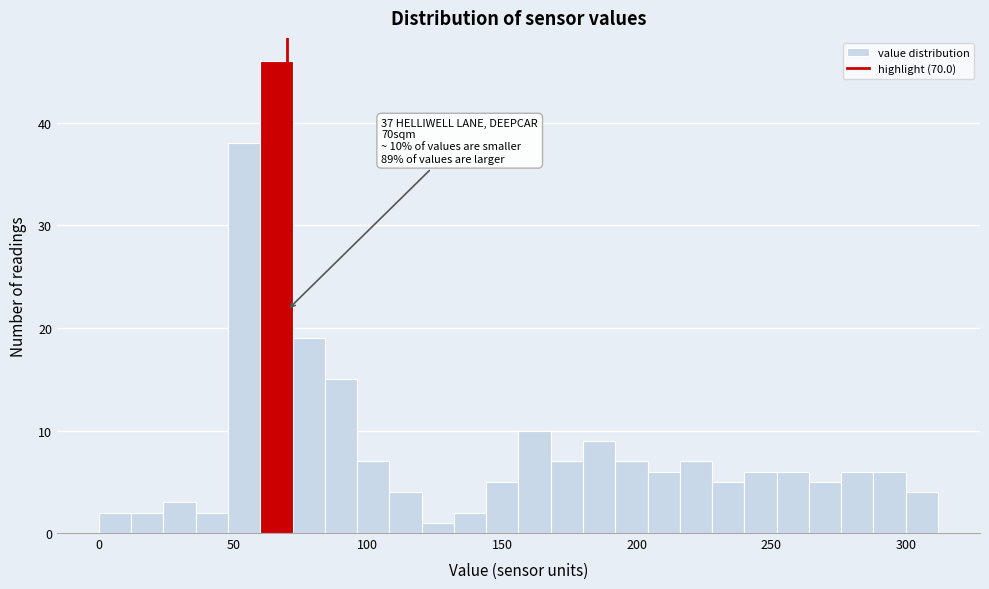

Around what value on the x-axis is the tallest bar? Give the approximate position of its centre, as read against the axis.

65